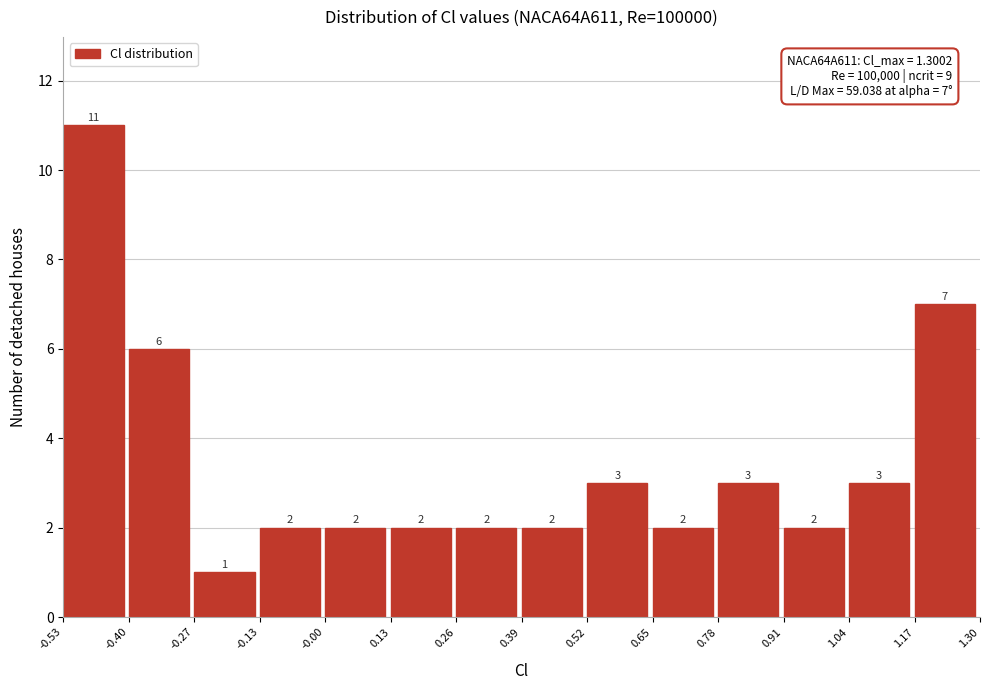

Over which range of the x-axis is the bar tallest?

-0.53 to -0.40